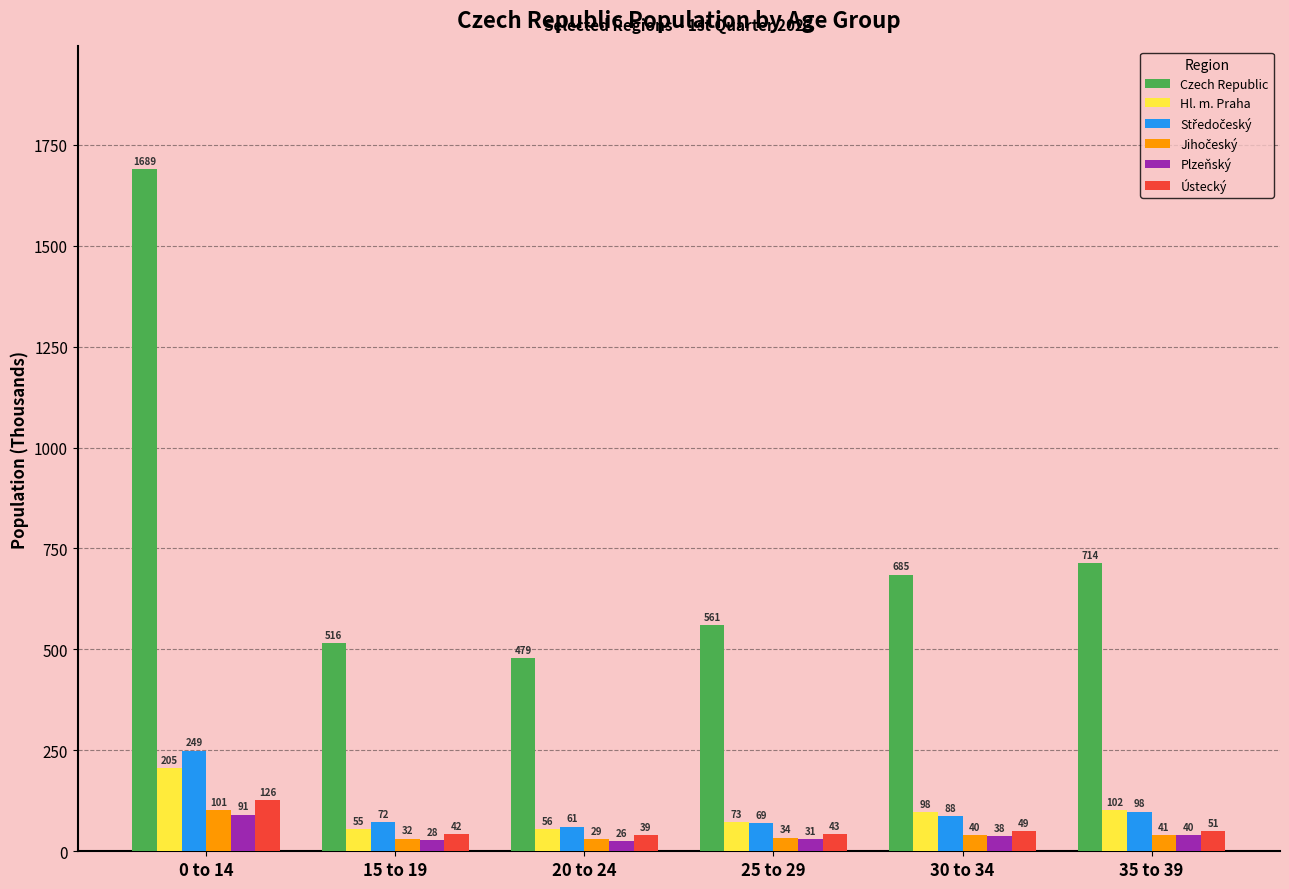

What is the highest value of the Plzeňský series?

90.7